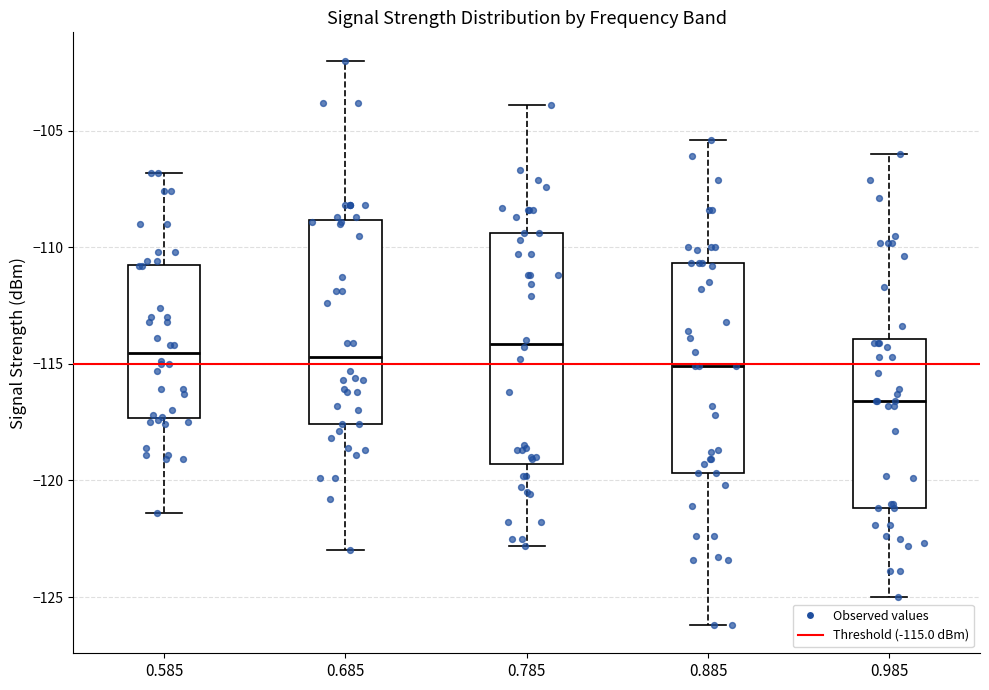

Comparing the boxes themselves (not the whiskers), which one is the tallest?

0.785